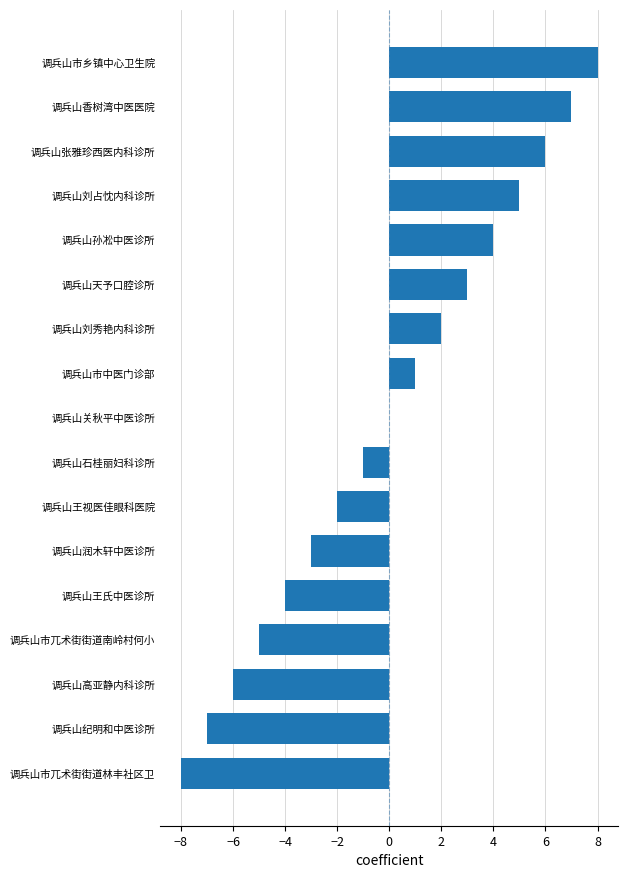

True or false: the data shows 6 at 调兵山张雅珍西医内科诊所.

True